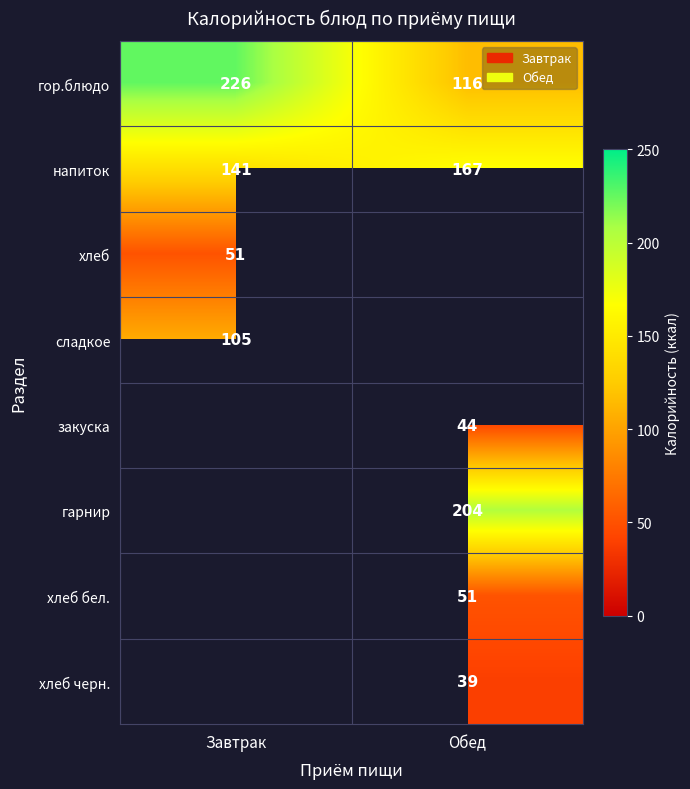

What is the maximum value shown in the chart?

226.0